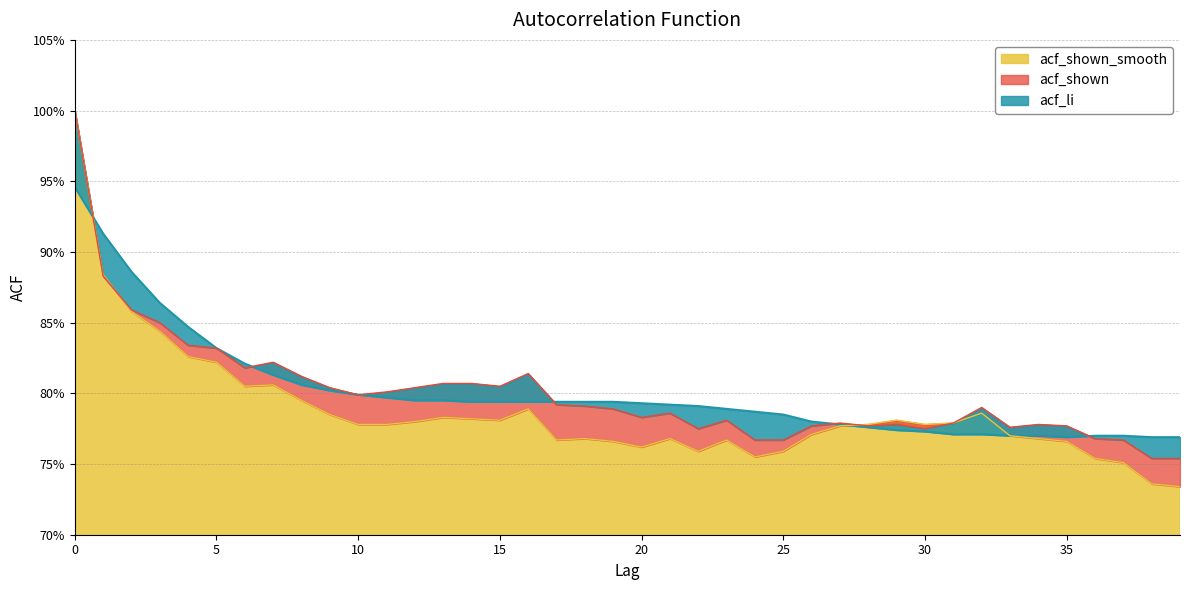

What is the value of the acf_shown_smooth point at the 10th from the left?

0.8